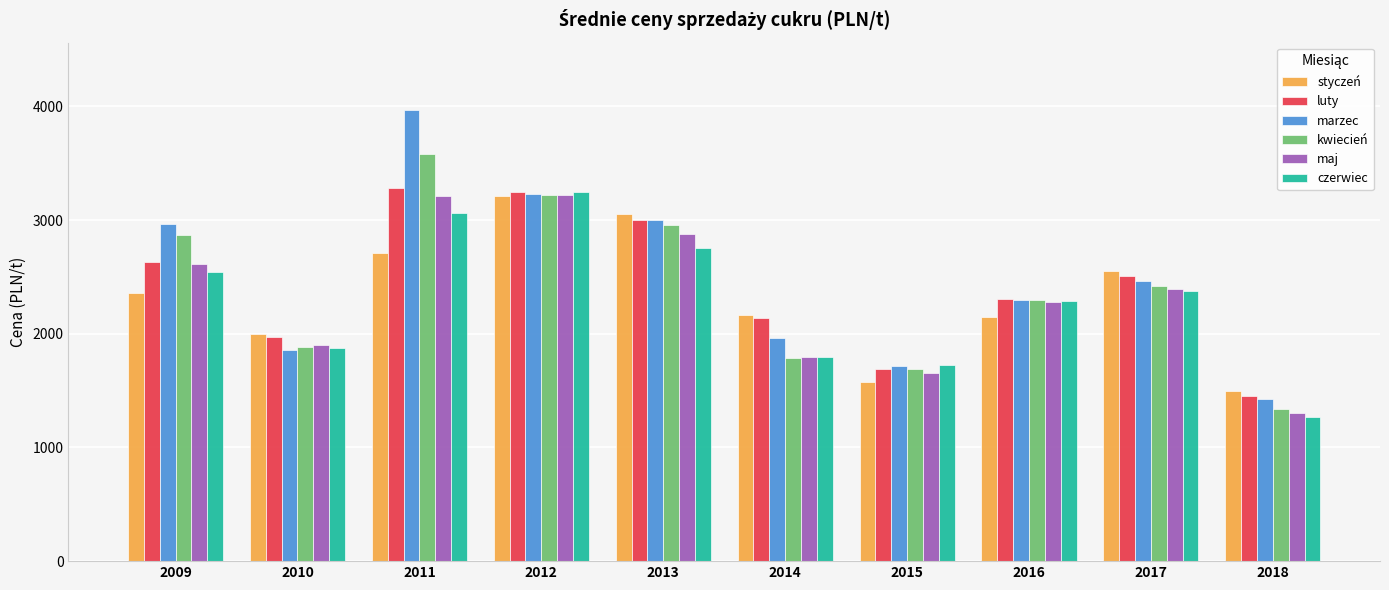

What is the average value of the kwiecień series?

2403.6